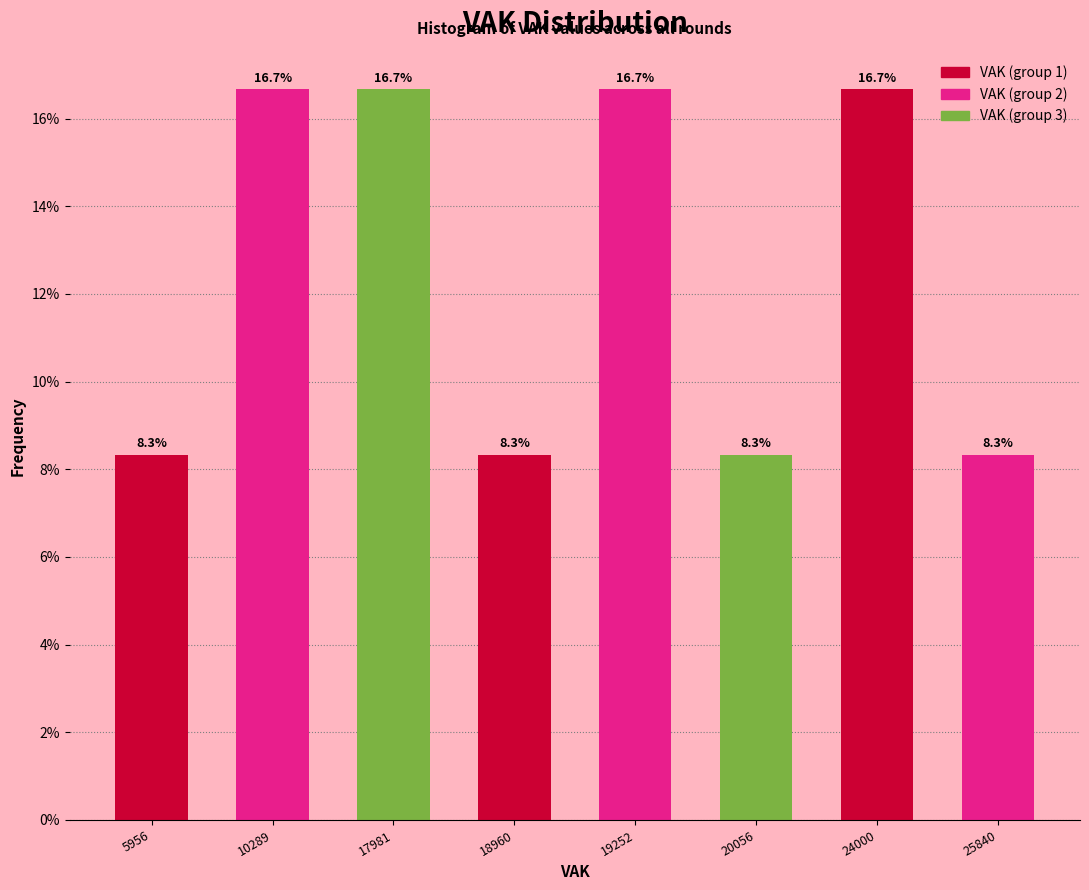

Reading left to right, what are all the values shown in this chart?

8.3	16.7	16.7	8.3	16.7	8.3	16.7	8.3